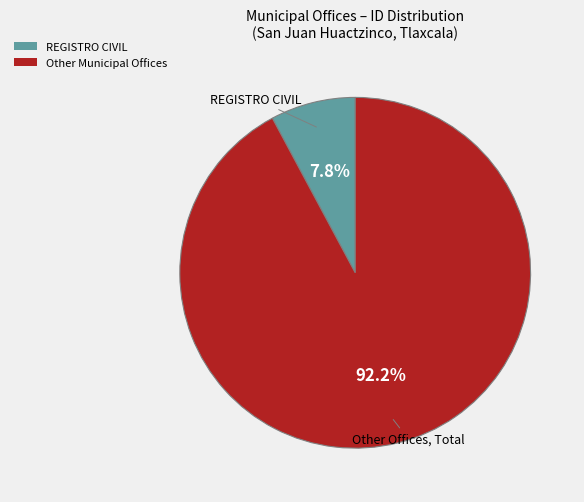

Rank the categories by value from highest to lowest.

Other Municipal Offices, REGISTRO CIVIL